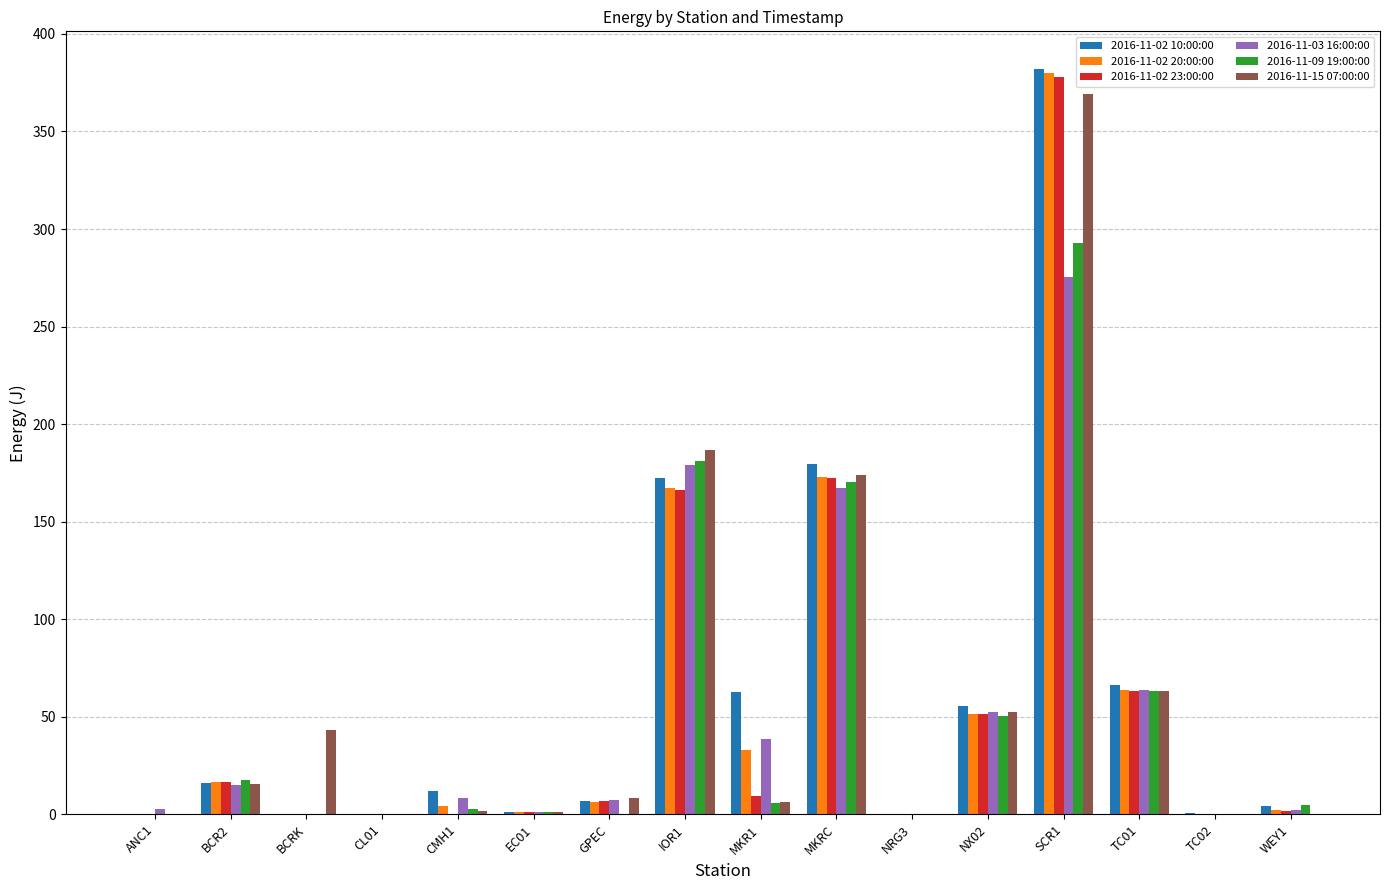

At which category is the sum across all series the highest?

SCR1